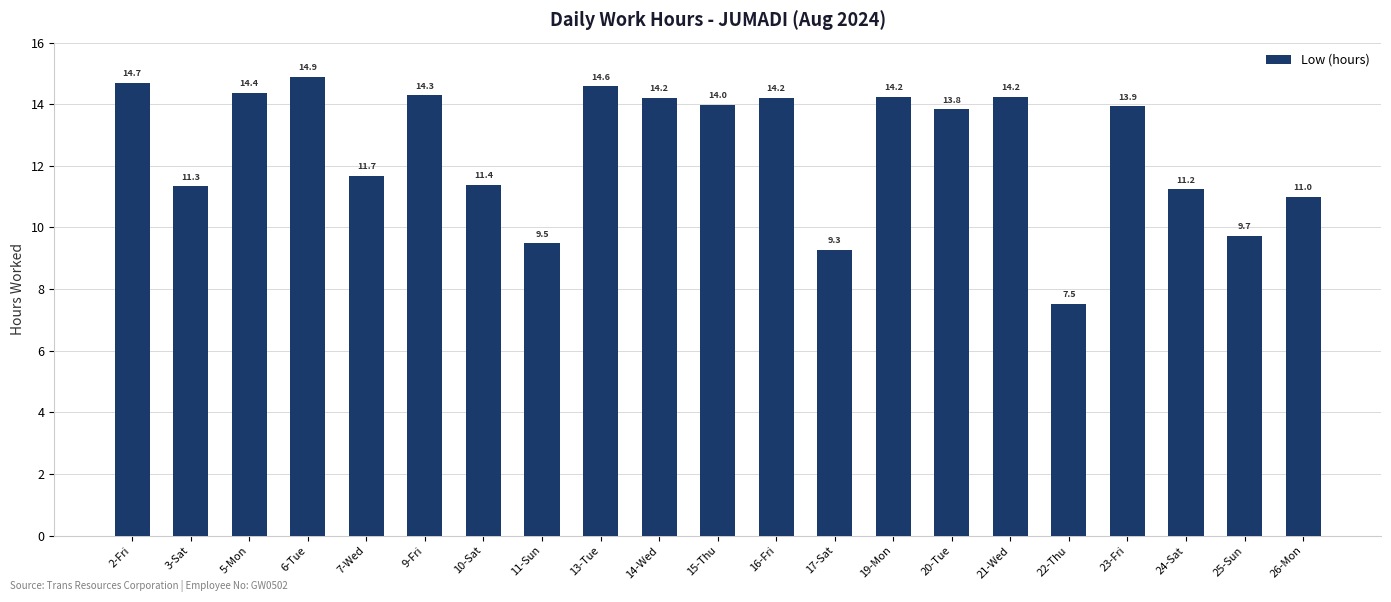

Is it true that the value at 3-Sat is 4.7?

False